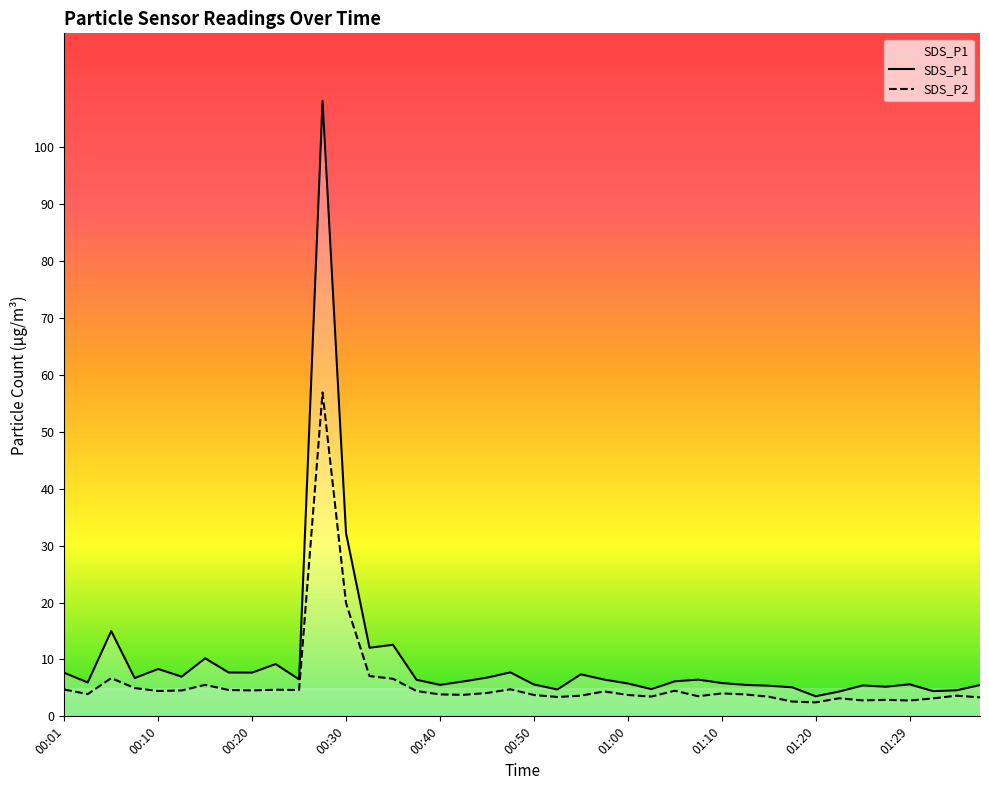

What is the sum of all SDS_P1 values?

397.2